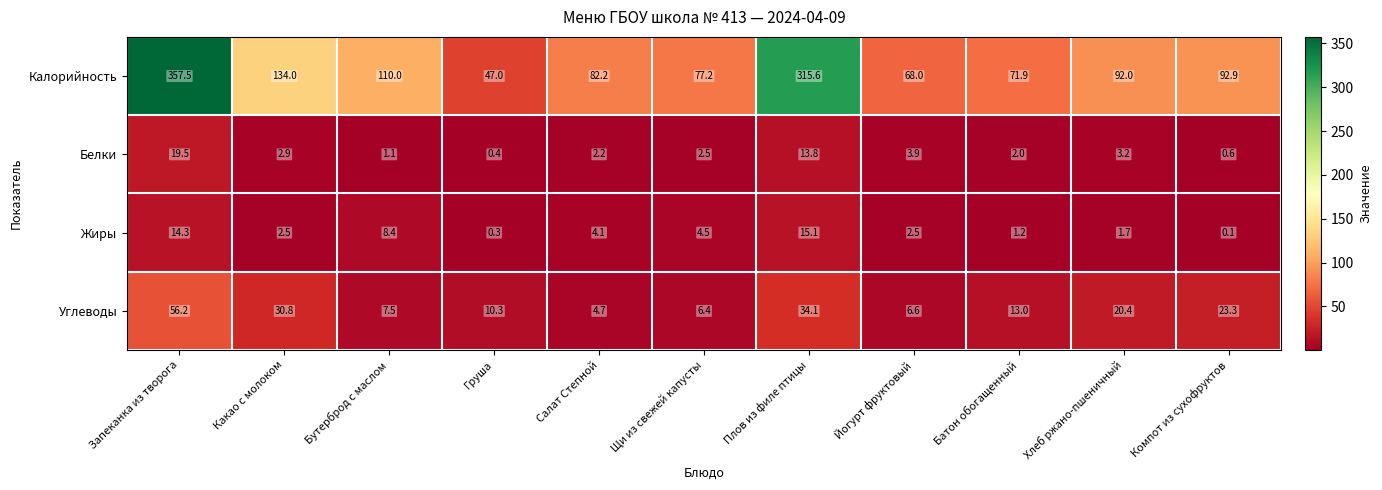

What is the spread (max minus min) of values at Салат Степной?

80.0